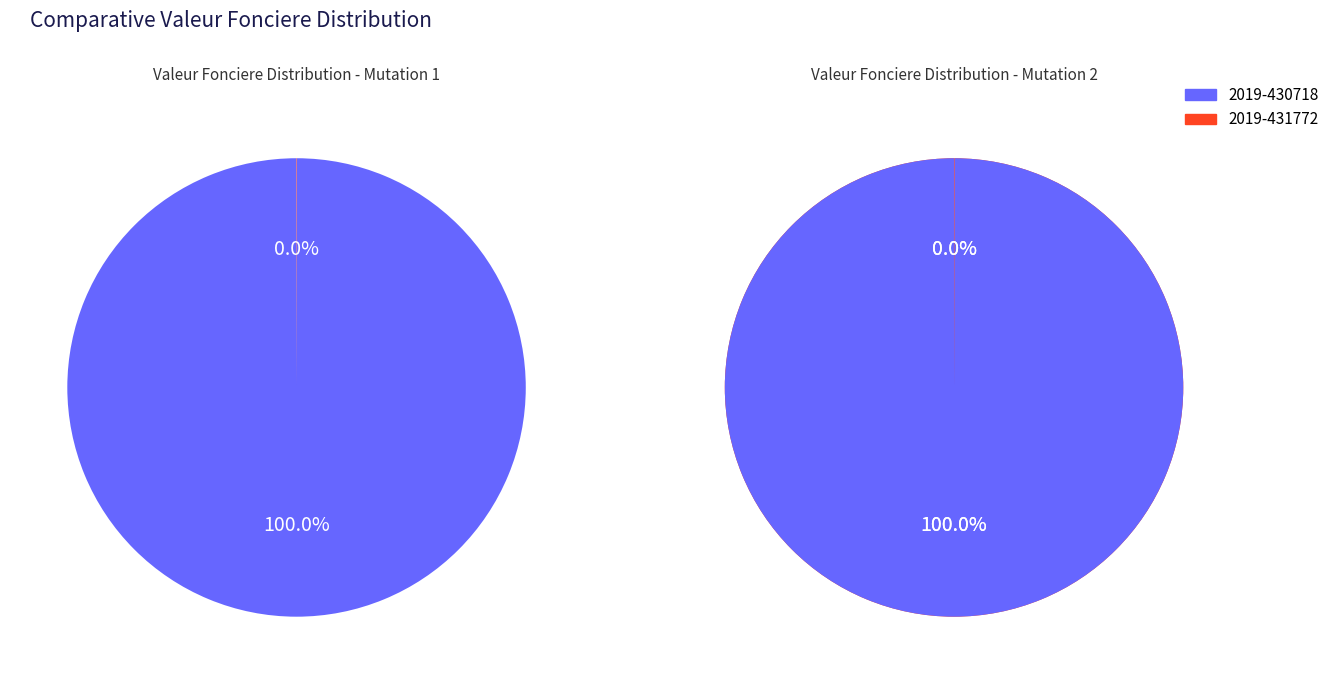

Is the sum of 2019-430718 and 2019-431772 greater than half?

Yes